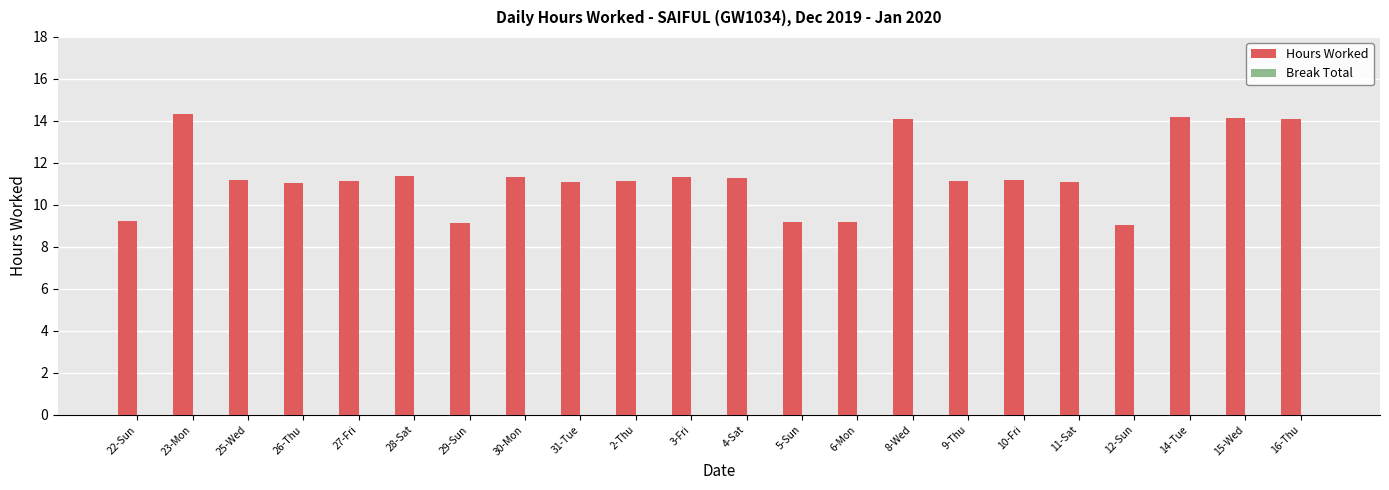

What is the greatest value displayed?

14.3